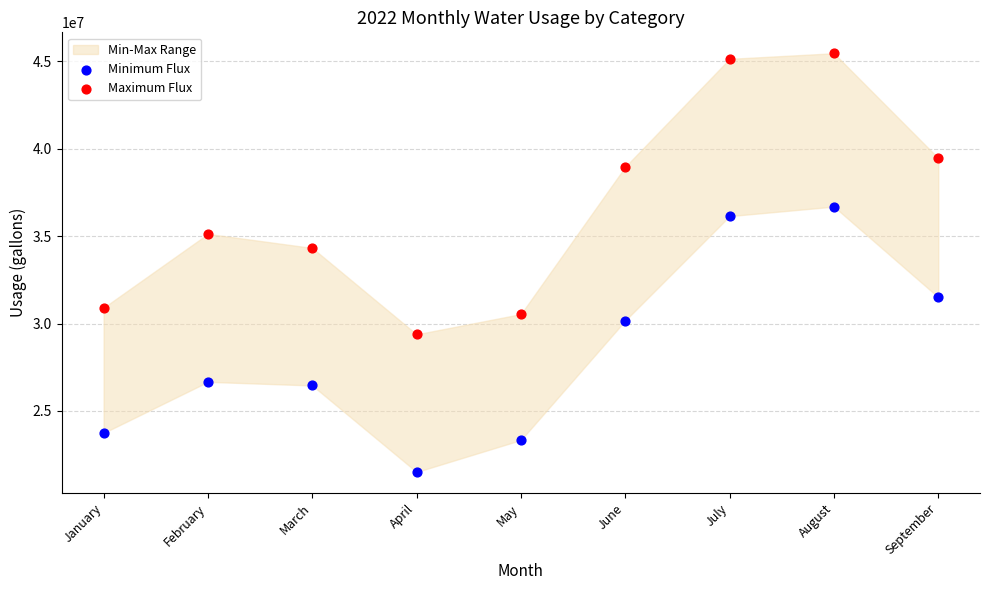

Which series reaches the maximum Y coordinate?

Maximum Flux